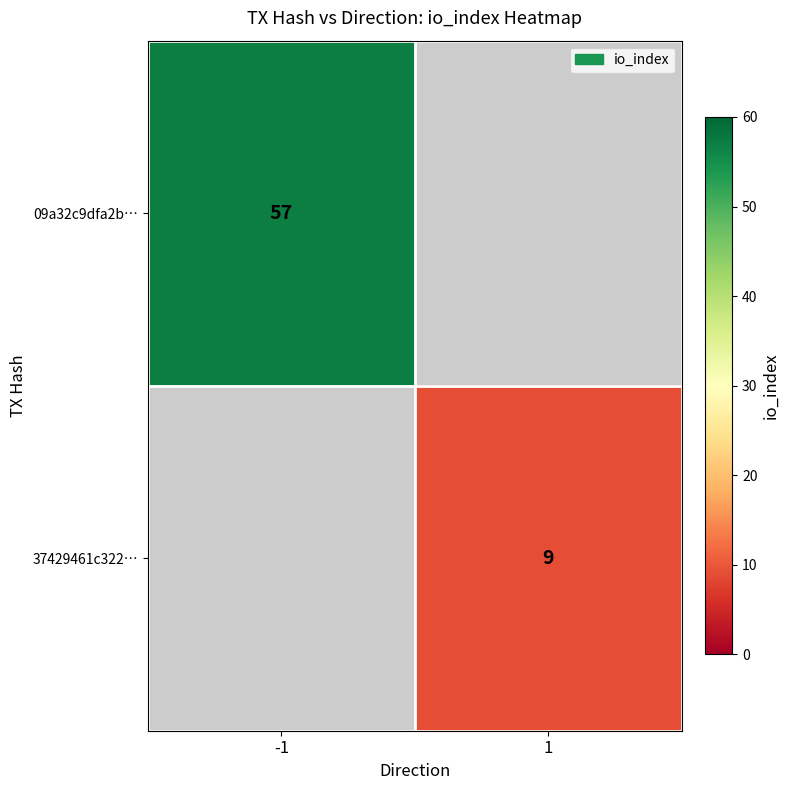

What is the minimum value shown in the chart?

9.0